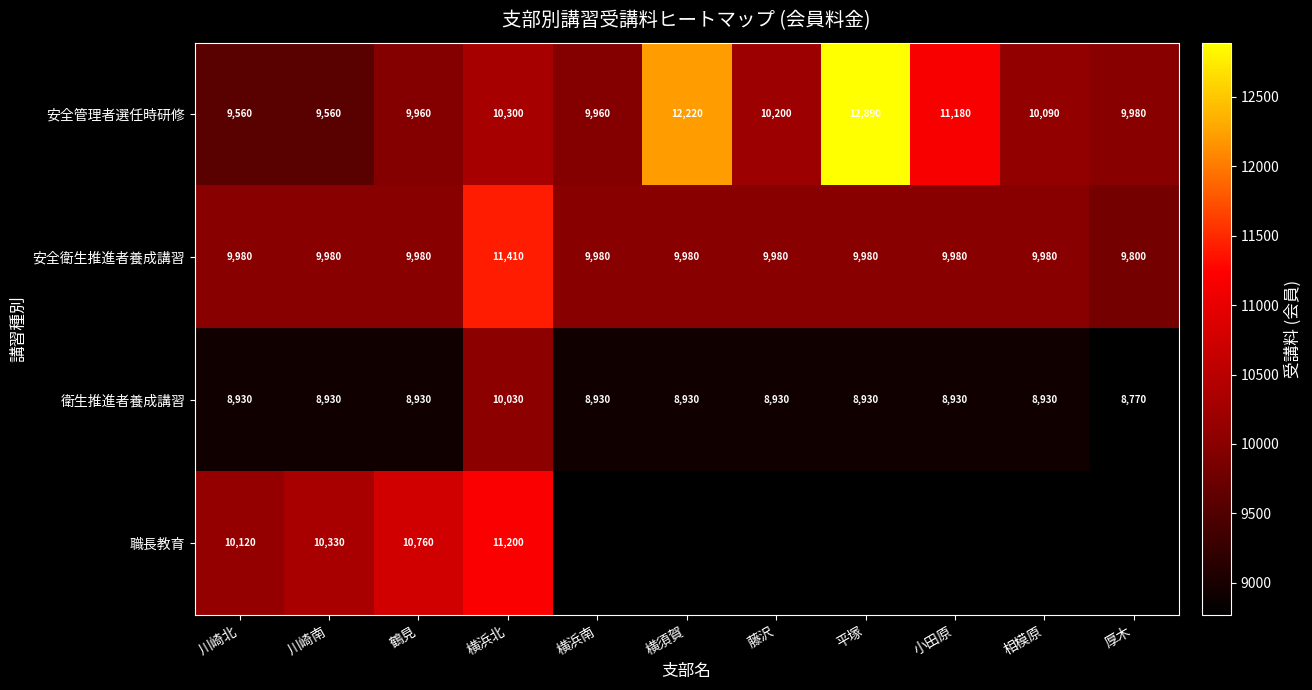

What is the total value across all series at 川崎南?

38800